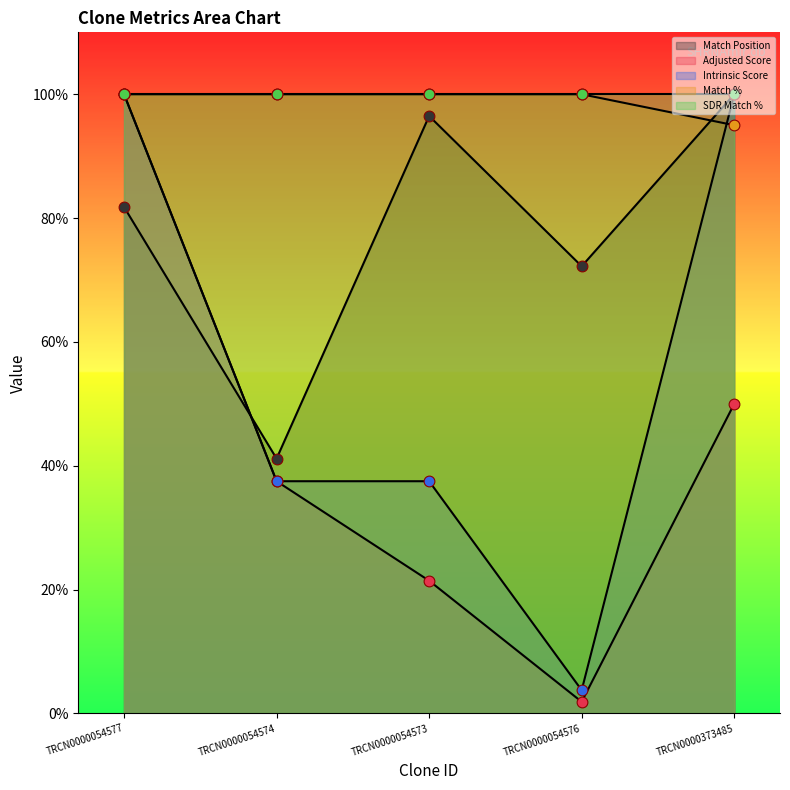

At which category is the sum across all series the highest?

TRCN0000054577